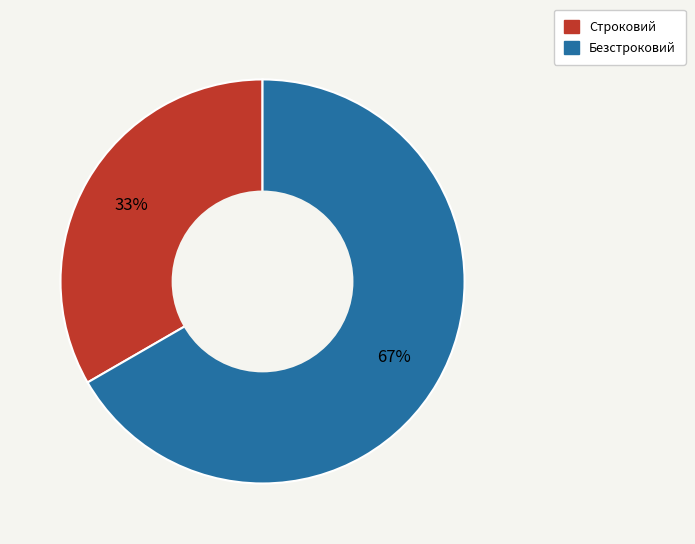

Which slice is the largest?

Безстроковий